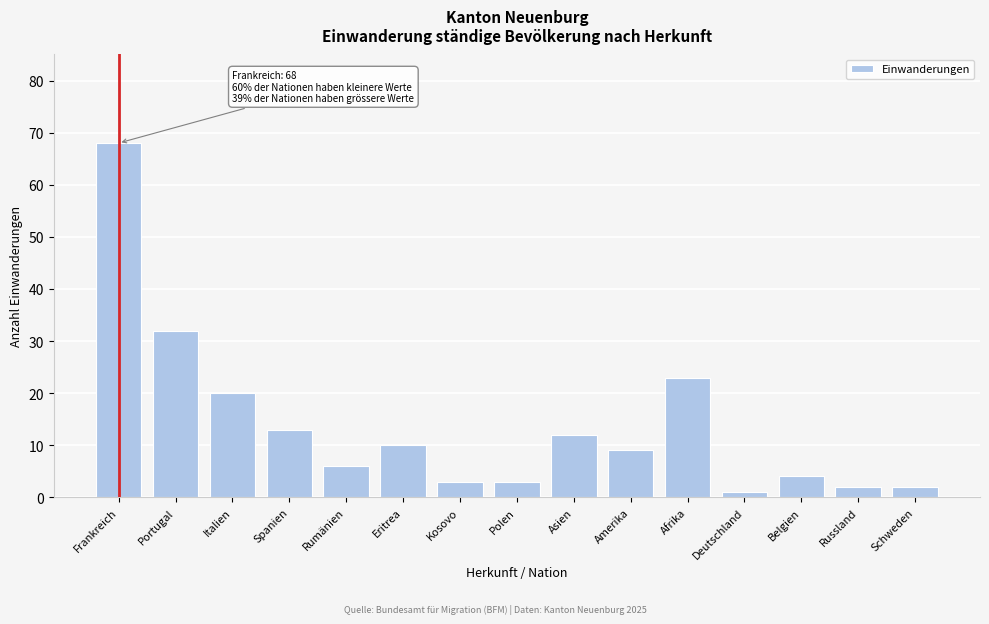

Reading right to left, transcribe all the data shown in this chart.

2	2	4	1	23	9	12	3	3	10	6	13	20	32	68